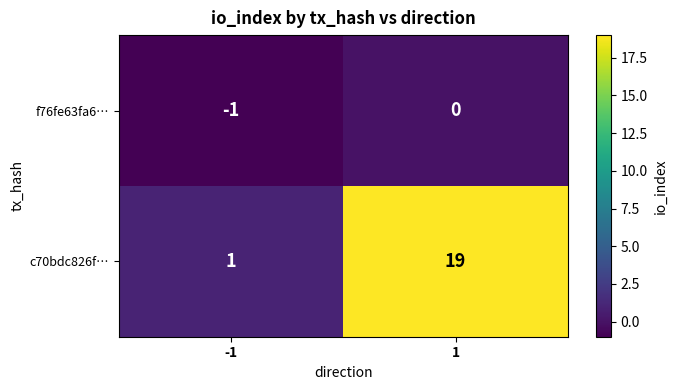

What is the difference between the maximum and minimum values in the c70bdc826f… series?

18